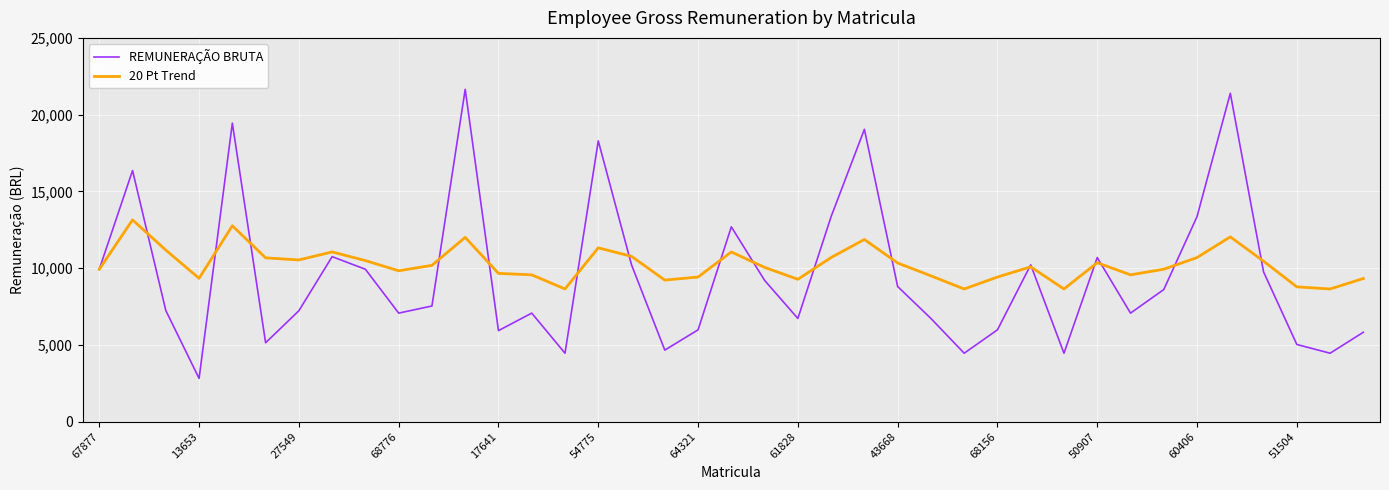

What is the minimum value shown in the chart?

2820.9